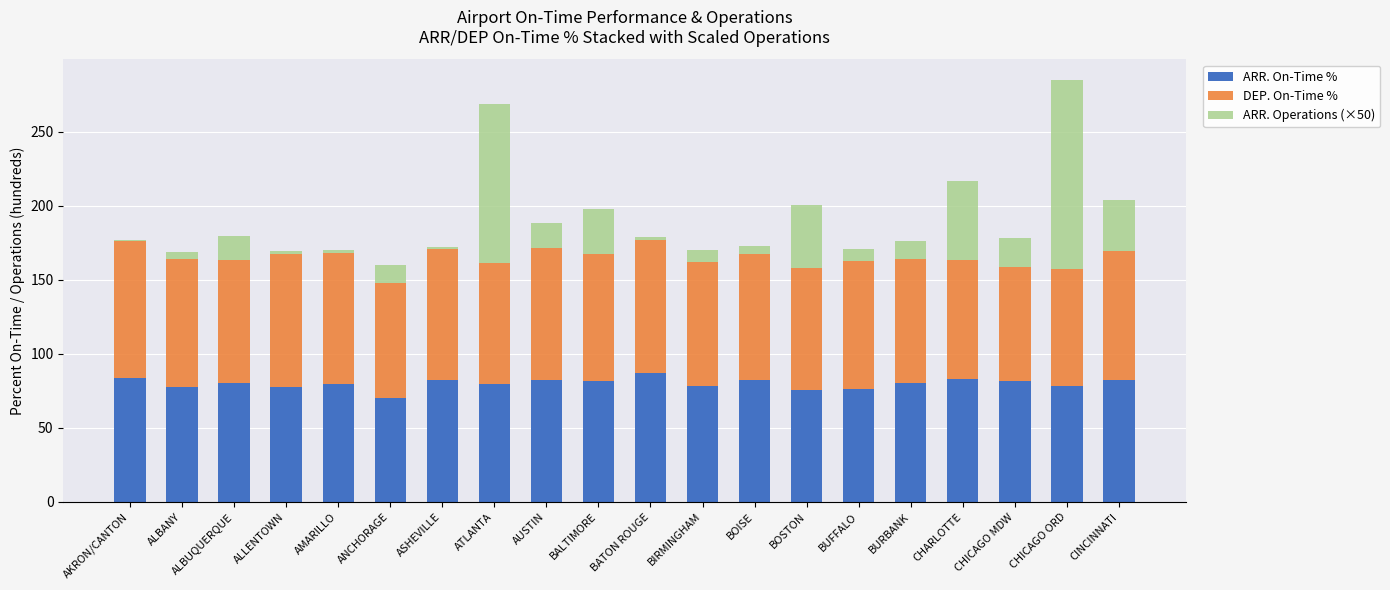

What is the highest value of the ARR. On-Time % series?

86.9